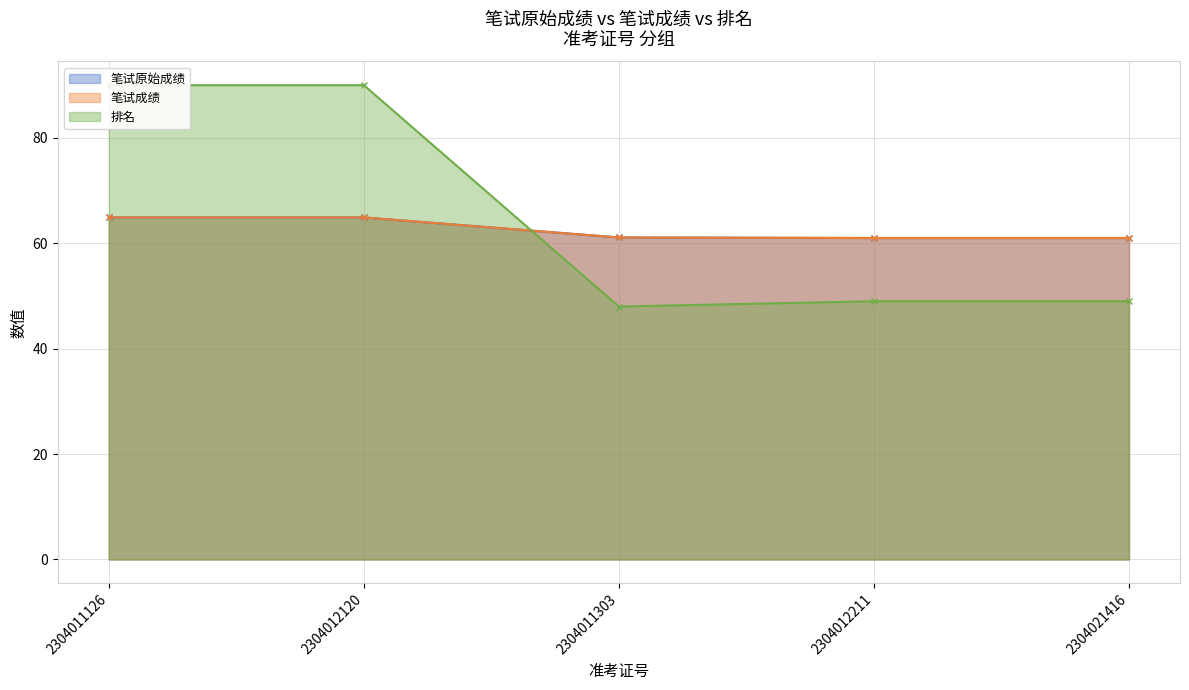

What is the total value across all series at 2304012120?

219.8